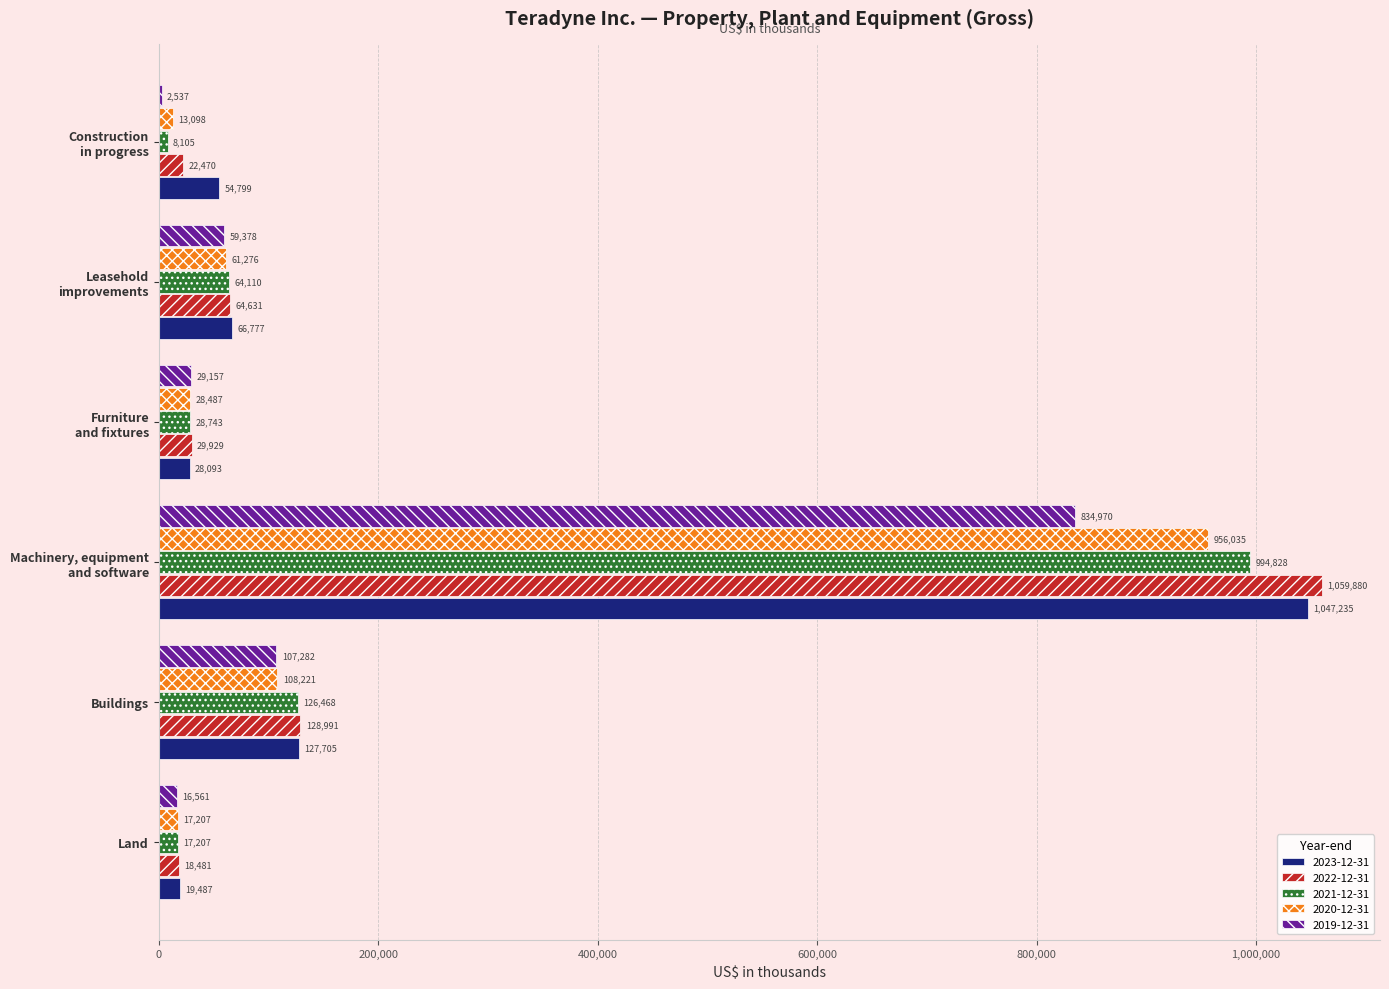

Which series has the largest total across all categories?

2023-12-31